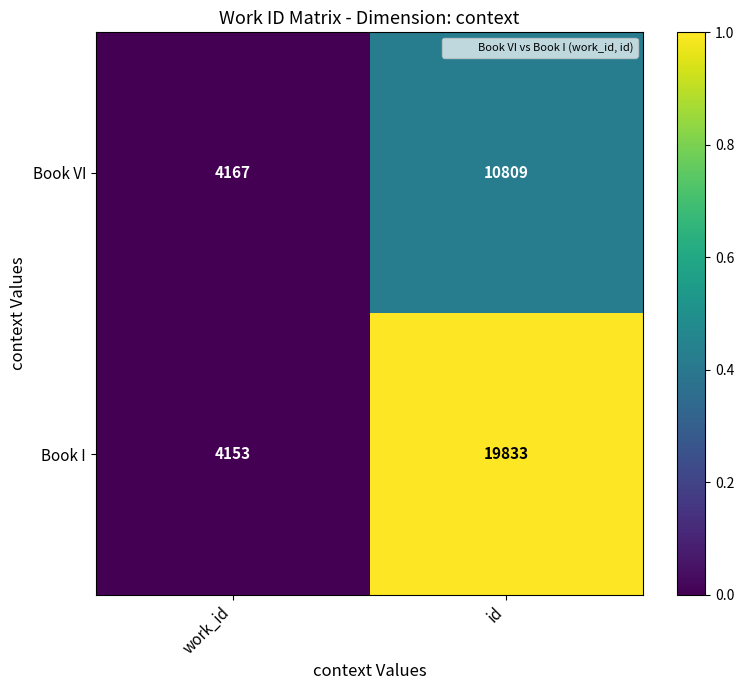

What is the difference between the maximum and minimum values in the Book I series?

15680